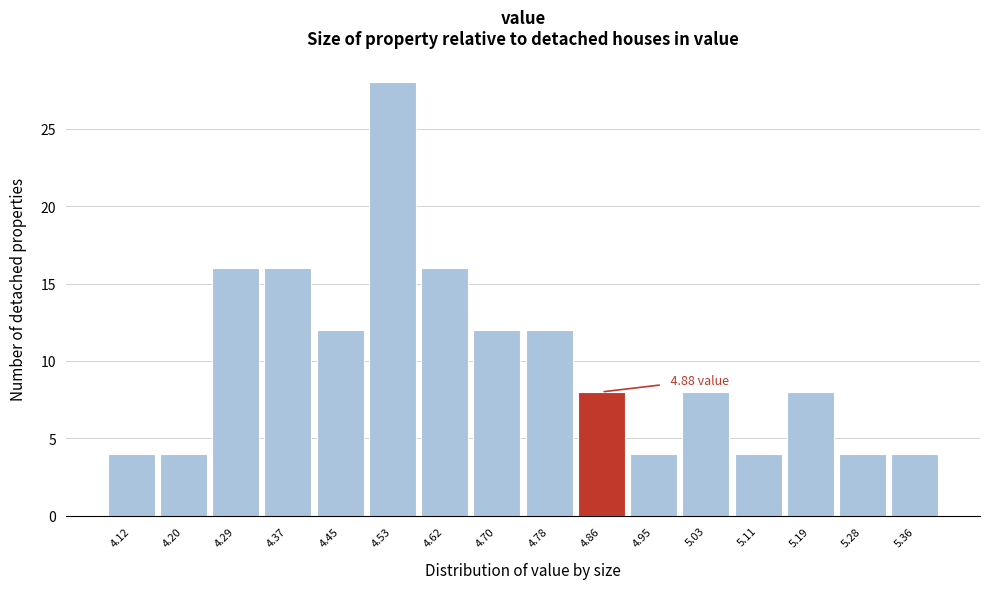

Over which range of the x-axis is the bar tallest?

4.49 to 4.58